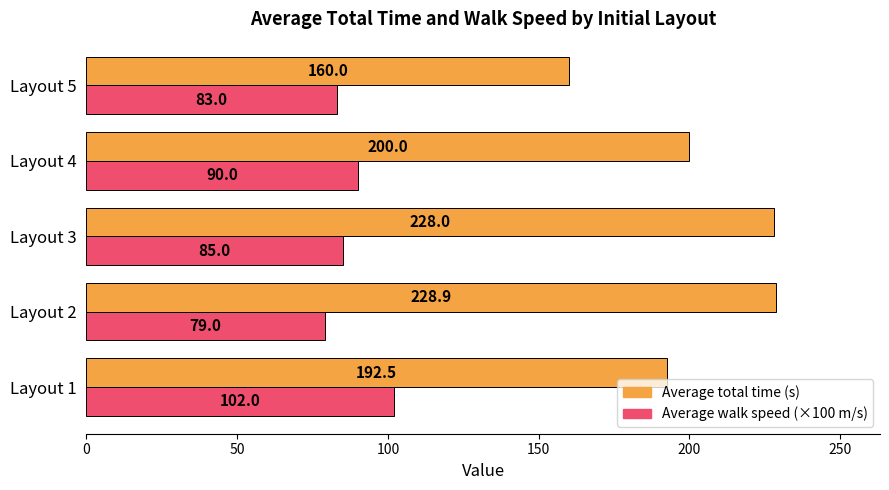

What is the spread (max minus min) of values at Layout 5?

77.0